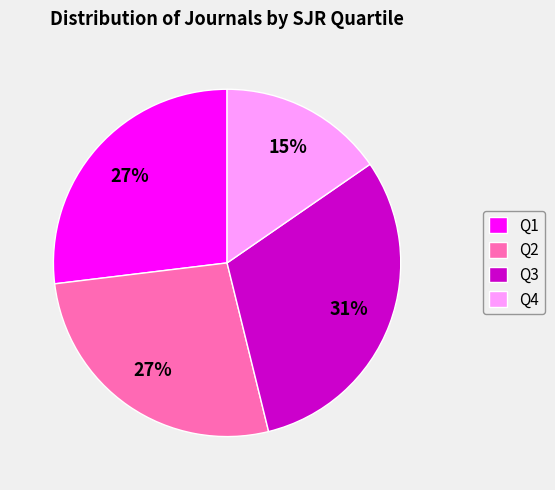

How many segments does this pie chart have?

4